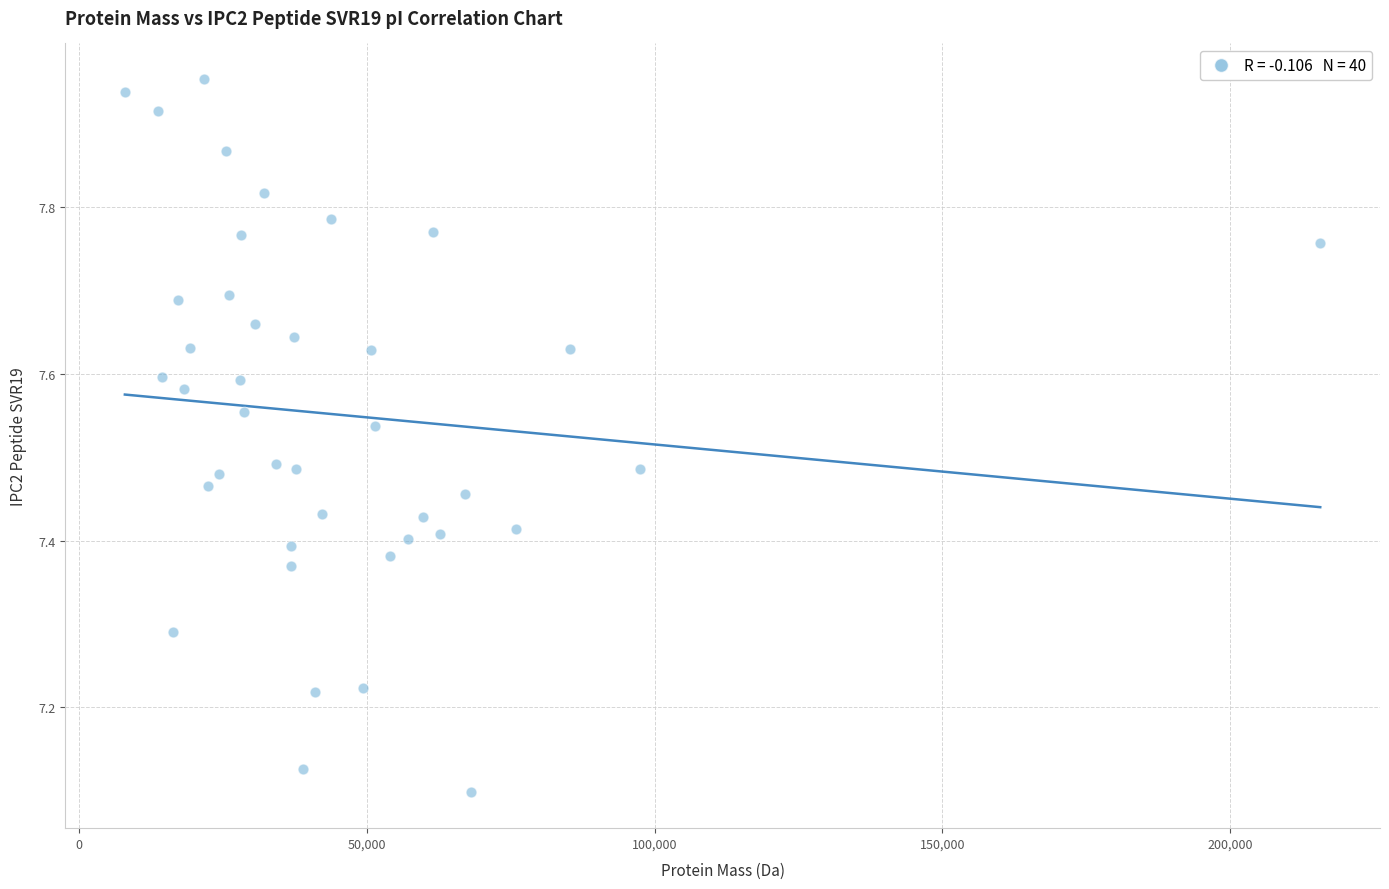

What is the range of Y values (max minus min)?

0.9